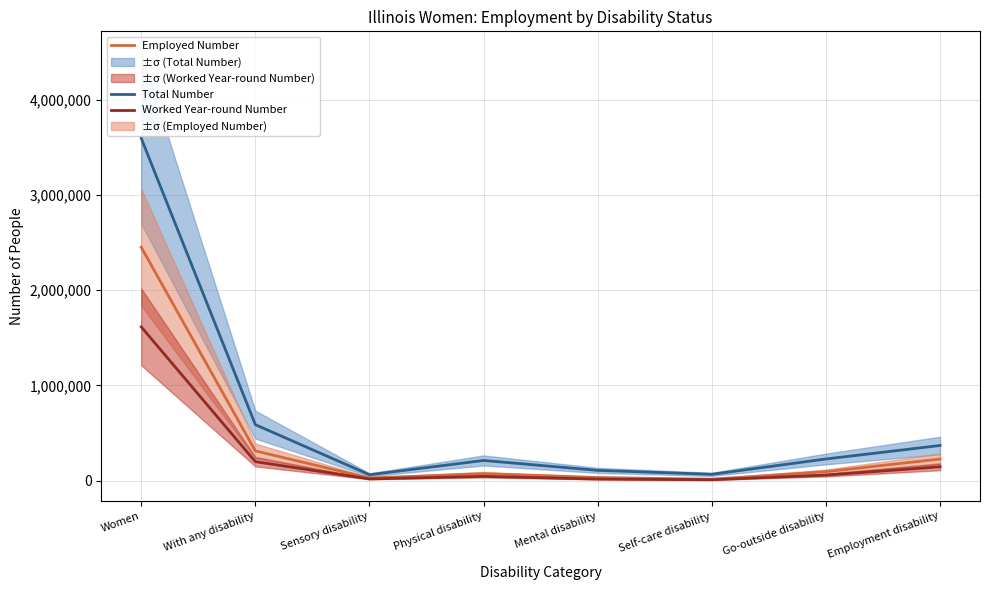

Reading right to left, list all the values displayed in this chart.

Total Number: Employment disability=368045	Go-outside disability=226240	Self-care disability=65130	Mental disability=106540	Physical disability=210780	Sensory disability=60595	With any disability=586760	Women=3596415
Employed Number: Employment disability=225930	Go-outside disability=92680	Self-care disability=14090	Mental disability=31430	Physical disability=72040	Sensory disability=26200	With any disability=310780	Women=2451910
Worked Year-round Number: Employment disability=144170	Go-outside disability=57010	Self-care disability=7950	Mental disability=15065	Physical disability=43140	Sensory disability=16805	With any disability=197935	Women=1614495